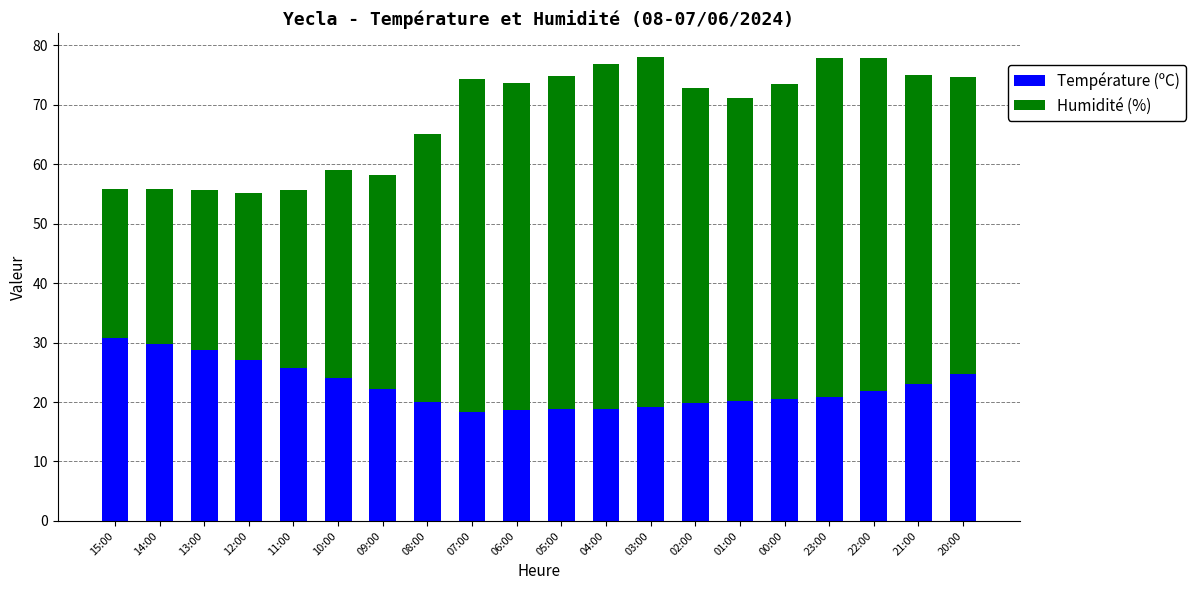

What is the lowest value of the Température (ºC) series?

18.3